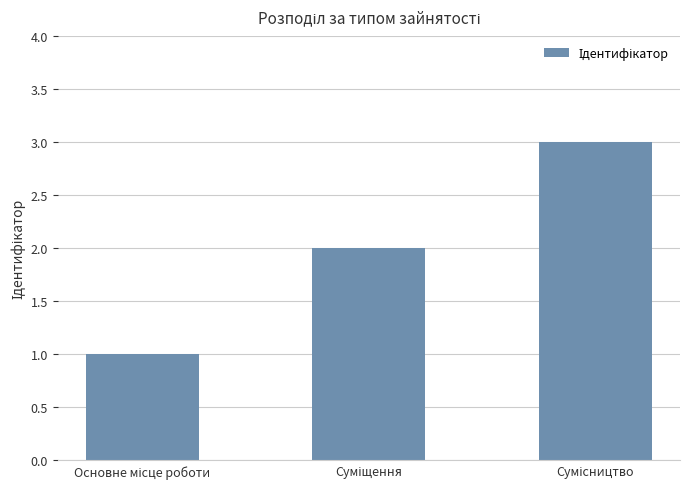

What is the value of the 3rd bar from the left?

3